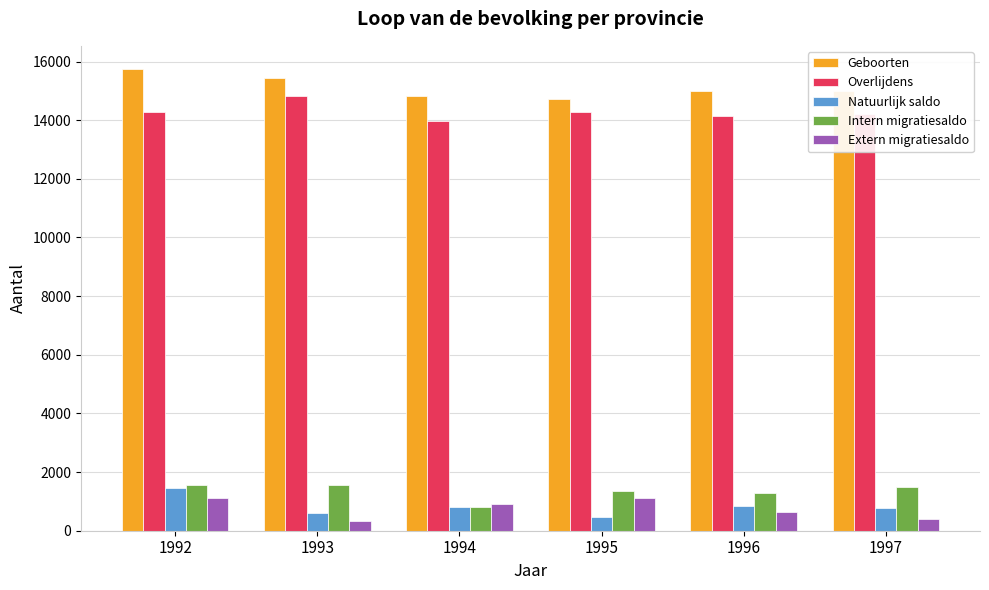

Is it true that Geboorten equals 14810 at 1994?

True